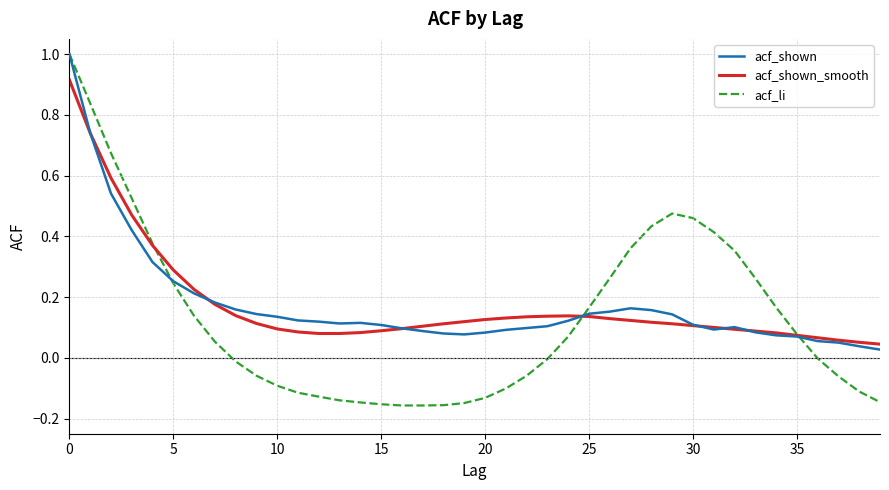

What is the greatest value displayed?

1.0